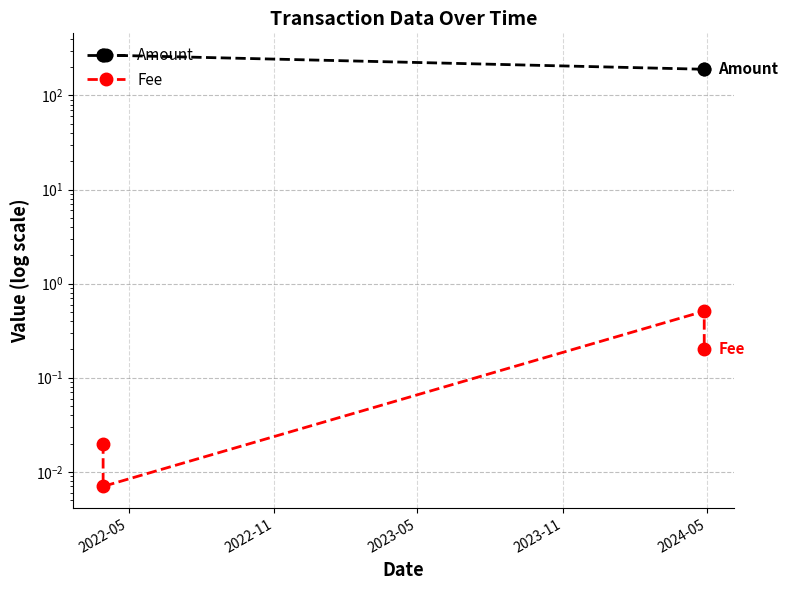

Rank the series by their average value, from highest to lowest.

Amount, Fee